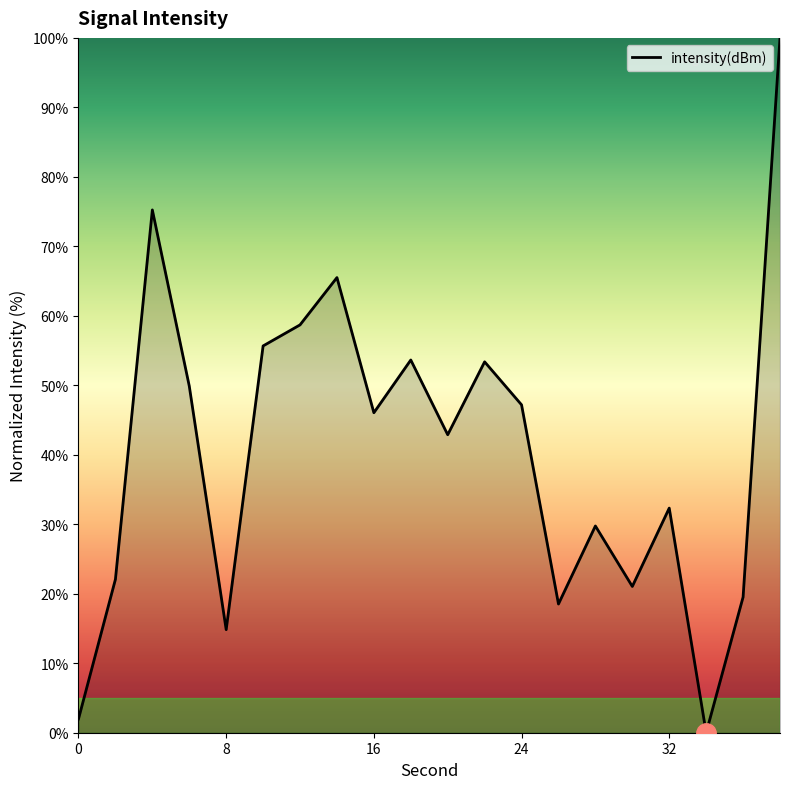

What is the maximum value shown in the chart?

100.0